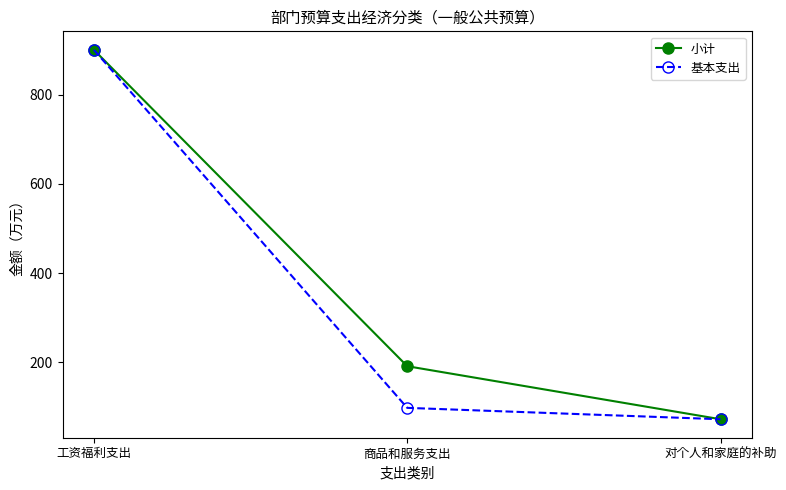

Rank the series by their average value, from lowest to highest.

基本支出, 小计